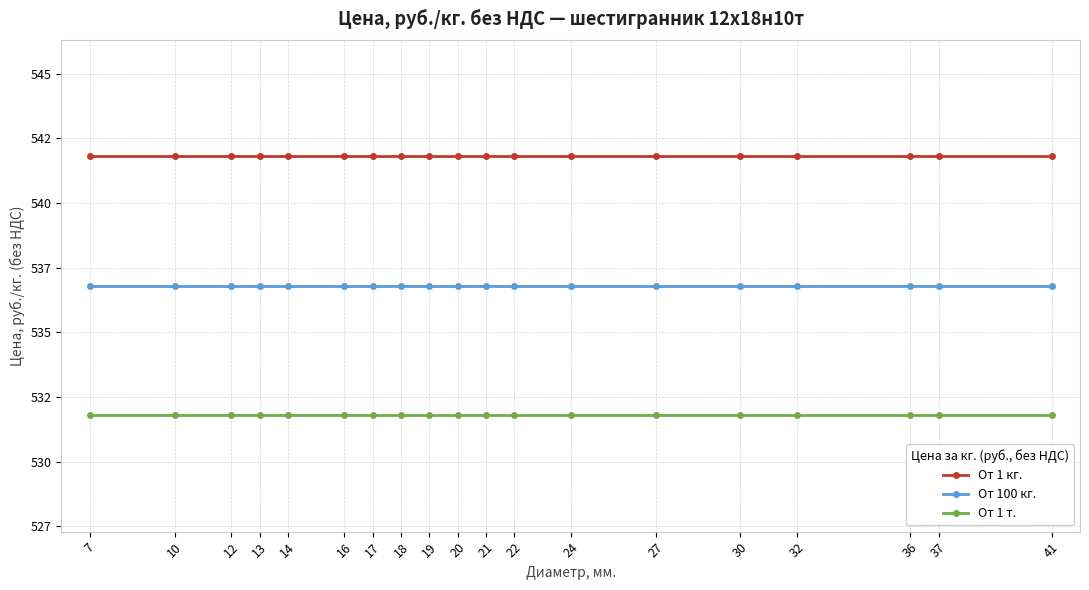

Is this an area chart (filled region under the line)?

No